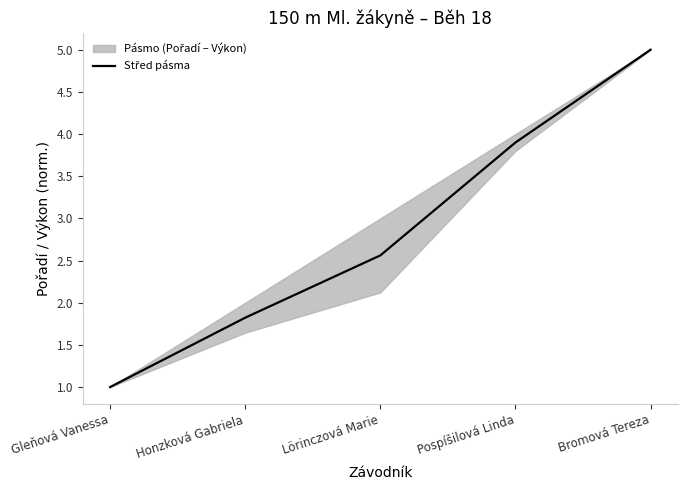

True or false: the data shows 2.5 at Pospíšilová Linda.

False